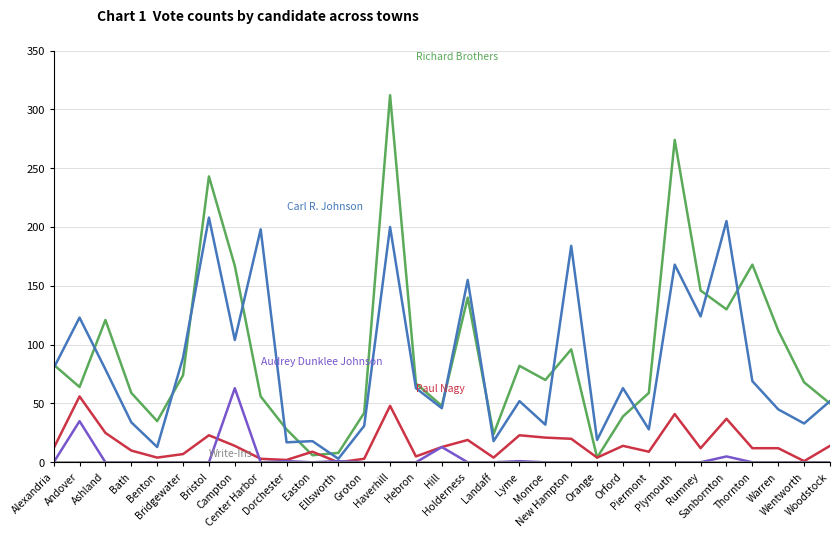

What is the maximum value shown in the chart?

312